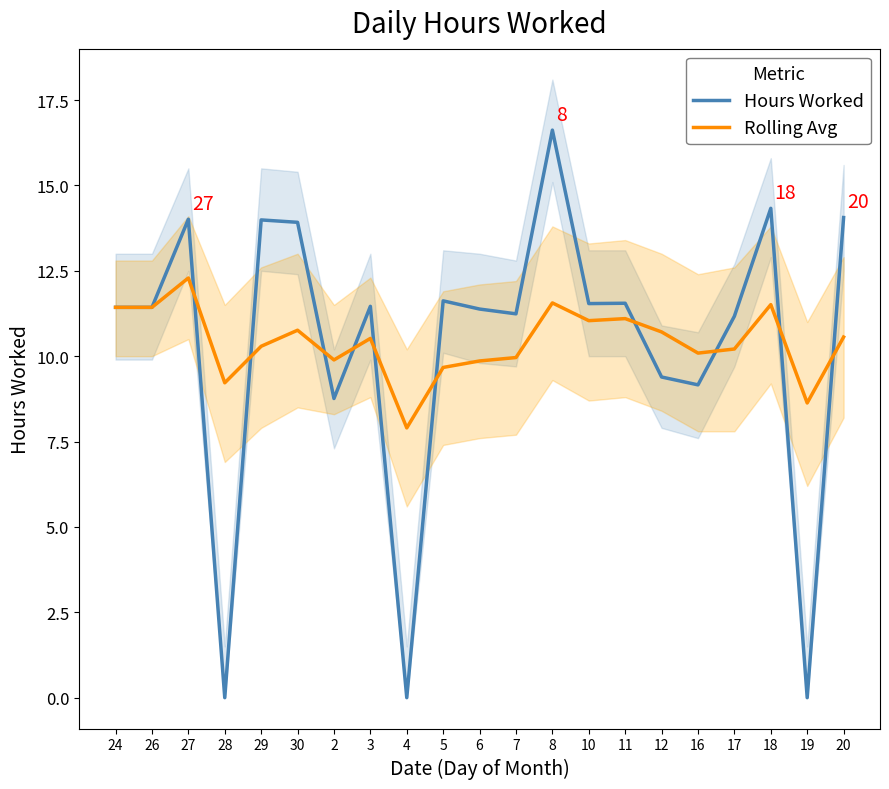

What position from the right is 7?

10